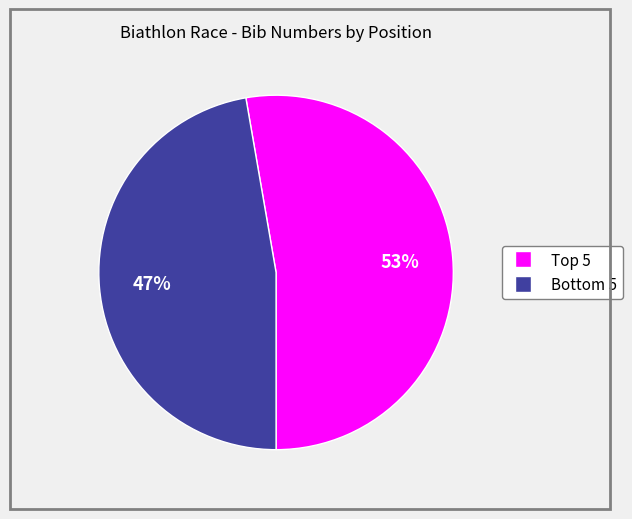

To the nearest percent, what is the average slice percentage?

50%